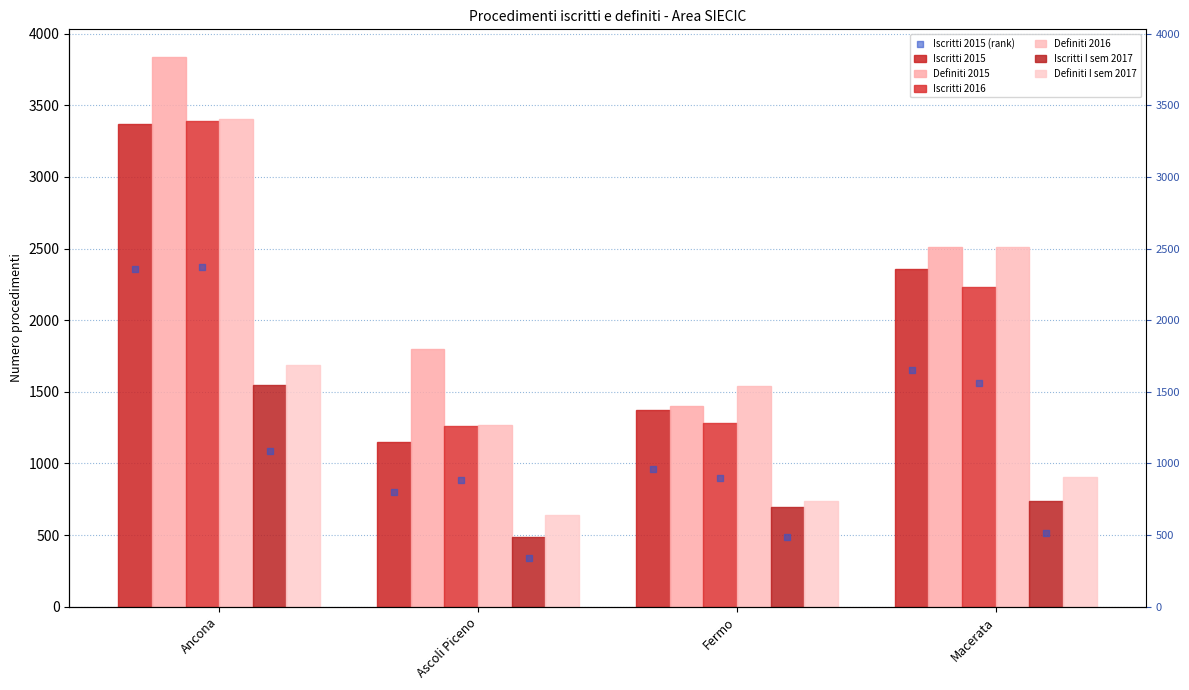

What is the total value across all series at Ancona?

17238